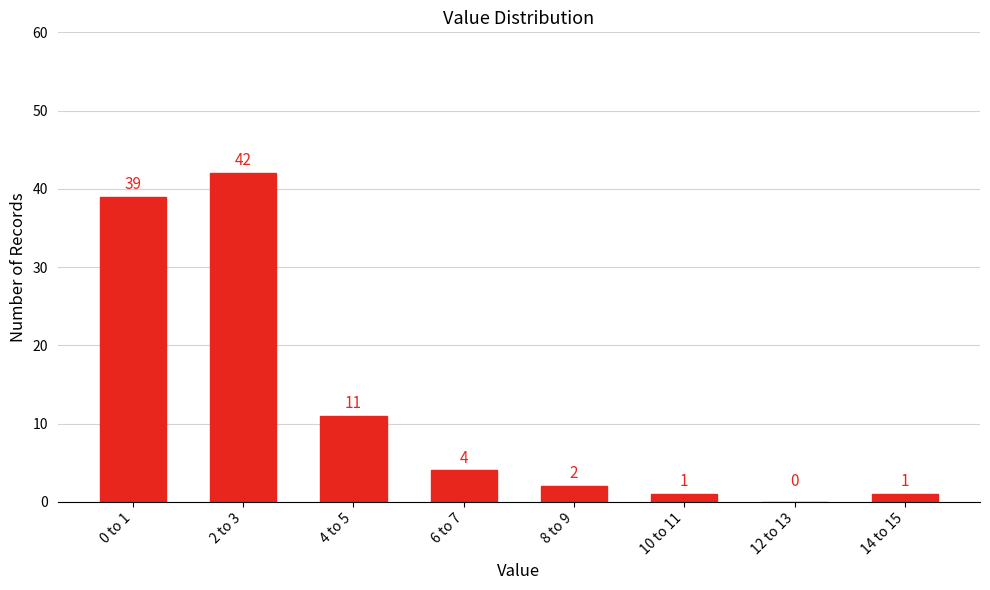

Reading left to right, list all the values displayed in this chart.

0 to 1=39	2 to 3=42	4 to 5=11	6 to 7=4	8 to 9=2	10 to 11=1	12 to 13=0	14 to 15=1